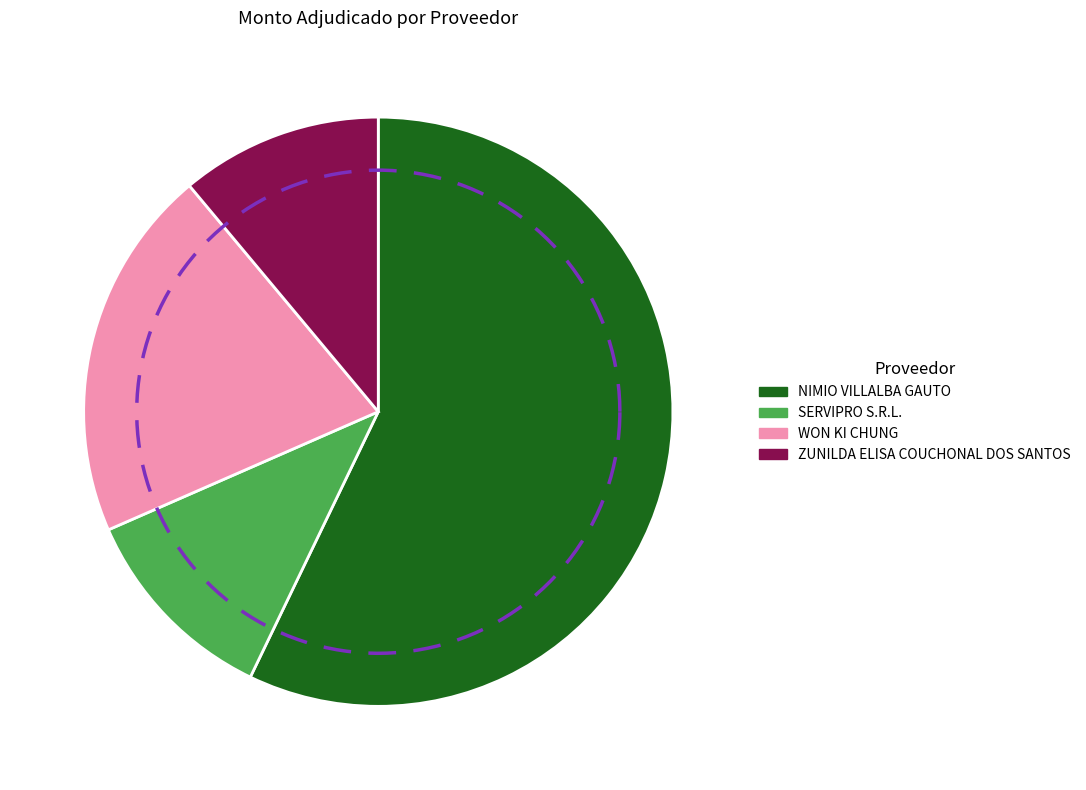

Rank the categories by value from lowest to highest.

ZUNILDA ELISA COUCHONAL DOS SANTOS, SERVIPRO S.R.L., WON KI CHUNG, NIMIO VILLALBA GAUTO